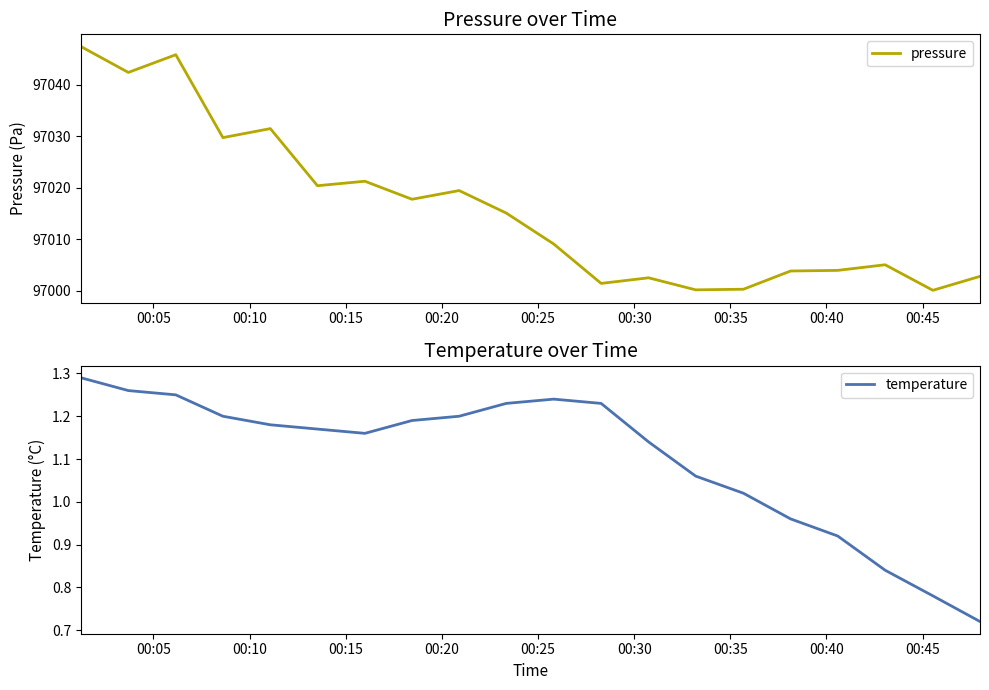

True or false: temperature and pressure cross at least once.

False